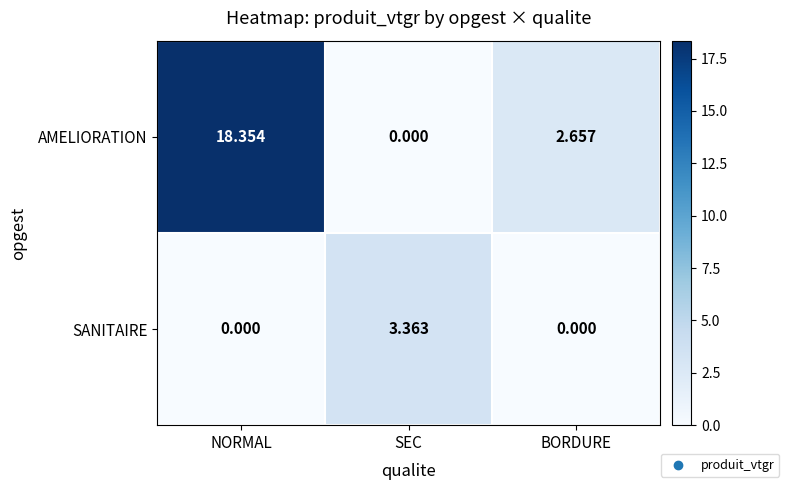

List the series in order of their overall mean, lowest first.

SANITAIRE, AMELIORATION